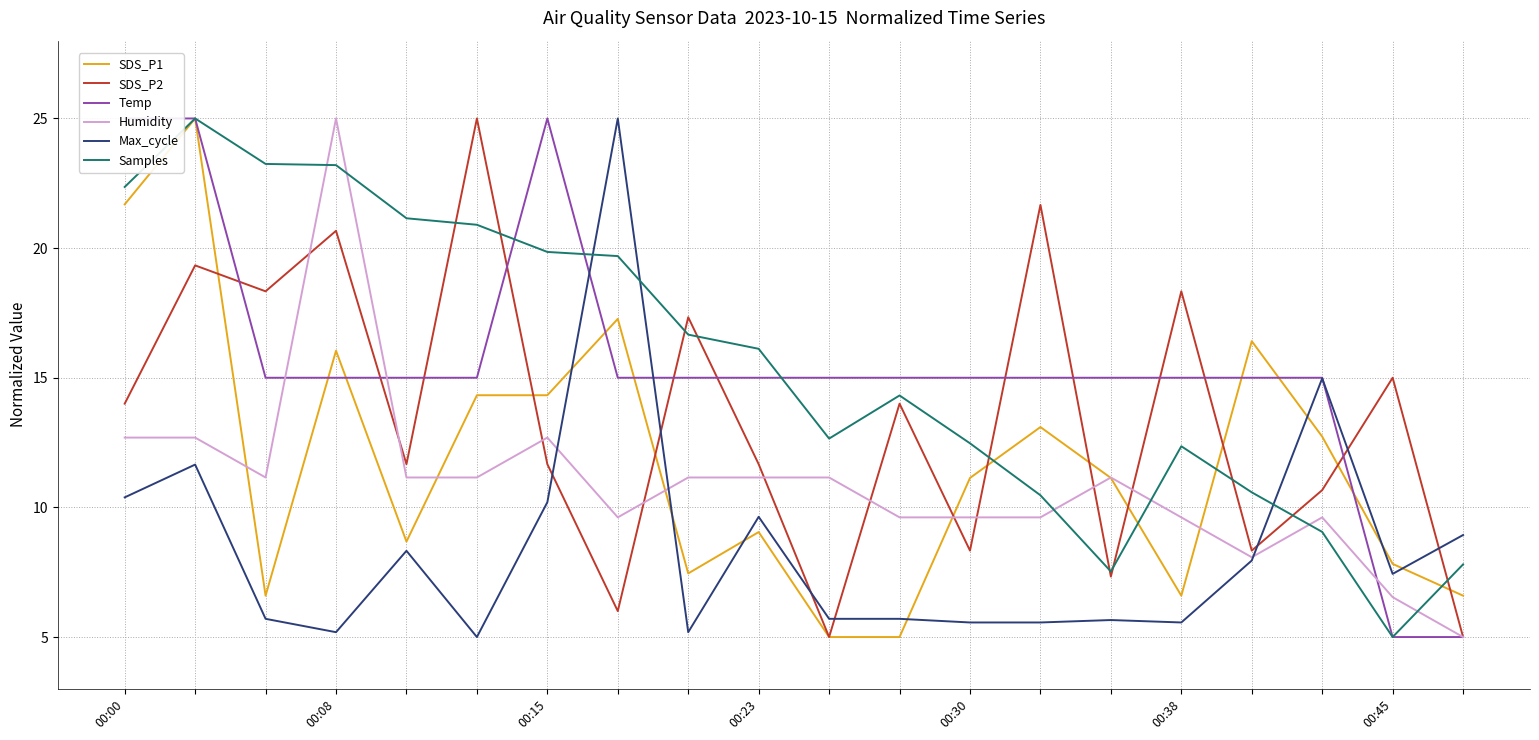

The value of SDS_P2 at 19 is 7.3. True or false?

False